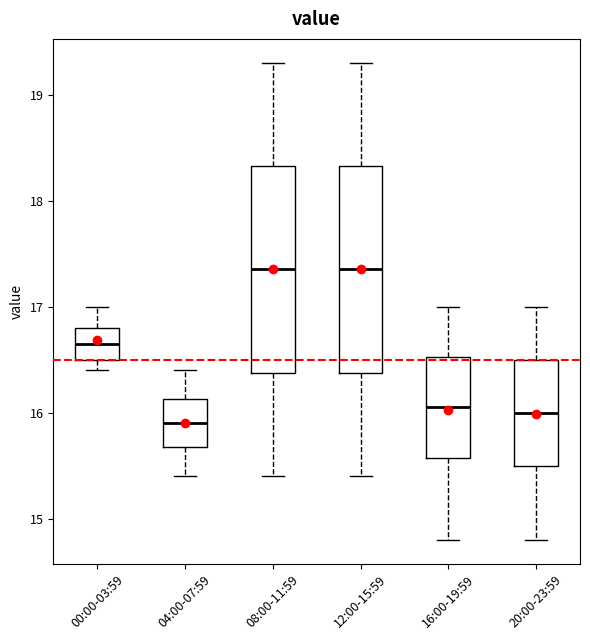

Reading left to right, transcribe this box plot: for each box, give where its median line is, the range the box spans, and where its two whiskers end, as read against the y-axis. The values are not printed on the chart, so give them approximately, as read against the axis.

00:00-03:59: median 16.7, box 16.5 to 16.8, whiskers 16.4 to 17.0
04:00-07:59: median 15.9, box 15.7 to 16.1, whiskers 15.4 to 16.4
08:00-11:59: median 17.4, box 16.4 to 18.3, whiskers 15.4 to 19.3
12:00-15:59: median 17.4, box 16.4 to 18.3, whiskers 15.4 to 19.3
16:00-19:59: median 16.1, box 15.6 to 16.5, whiskers 14.8 to 17.0
20:00-23:59: median 16.0, box 15.5 to 16.5, whiskers 14.8 to 17.0